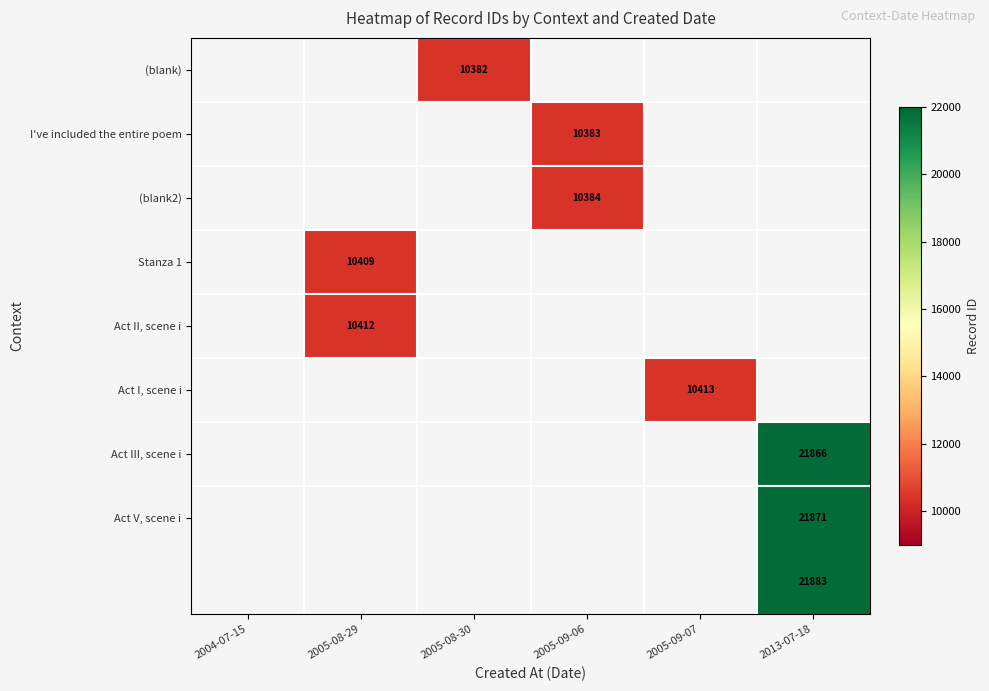

True or false: Act I, scene i has a value of 10413 at 2005-09-07.

True